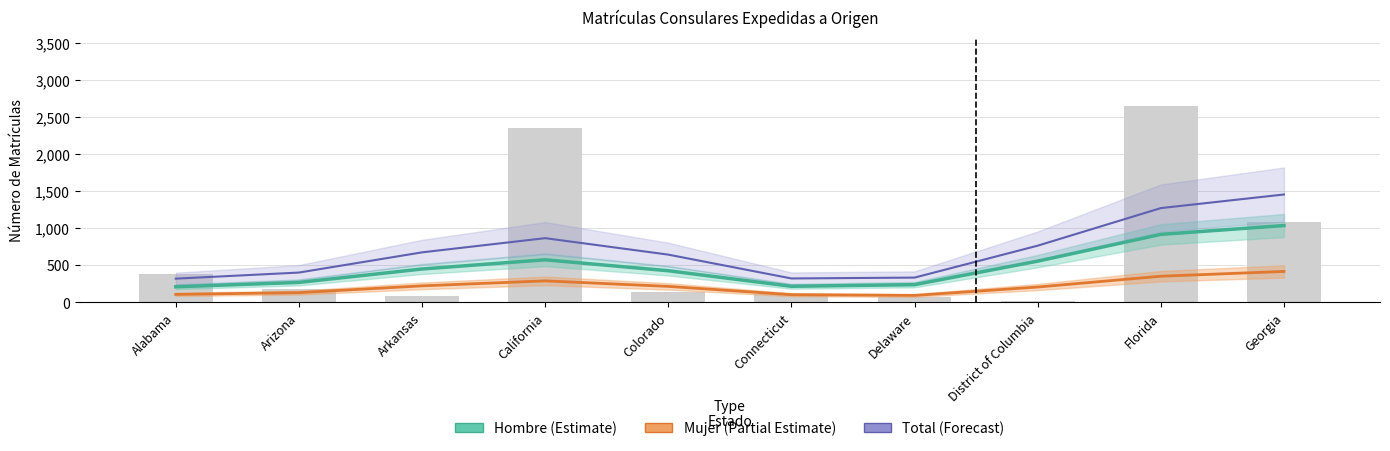

How many groups of bars are there?

10